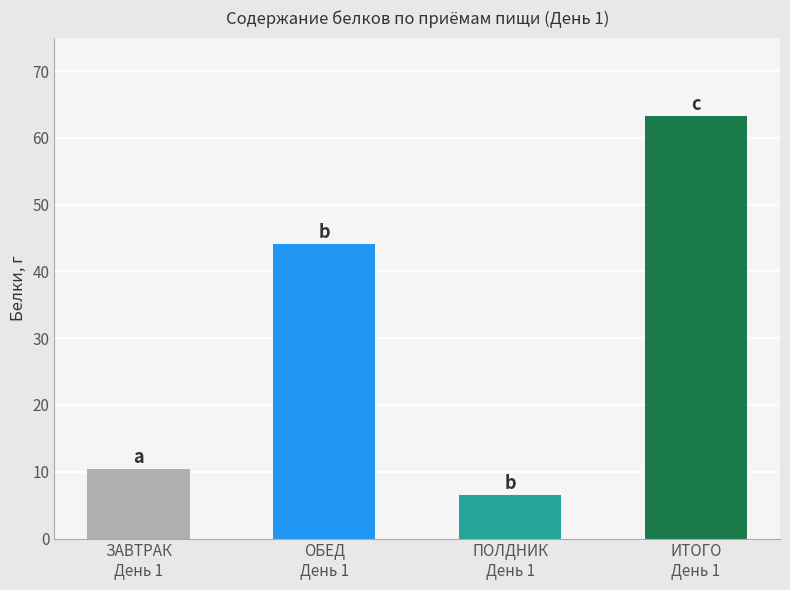

What is the sum of all values?

124.2